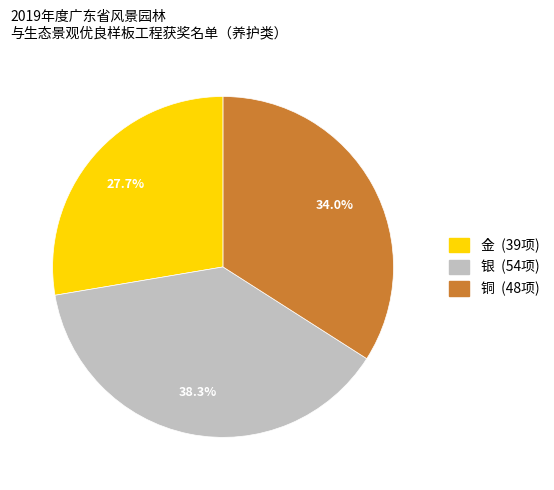

To the nearest percent, what percentage of the pie is 银?

38%